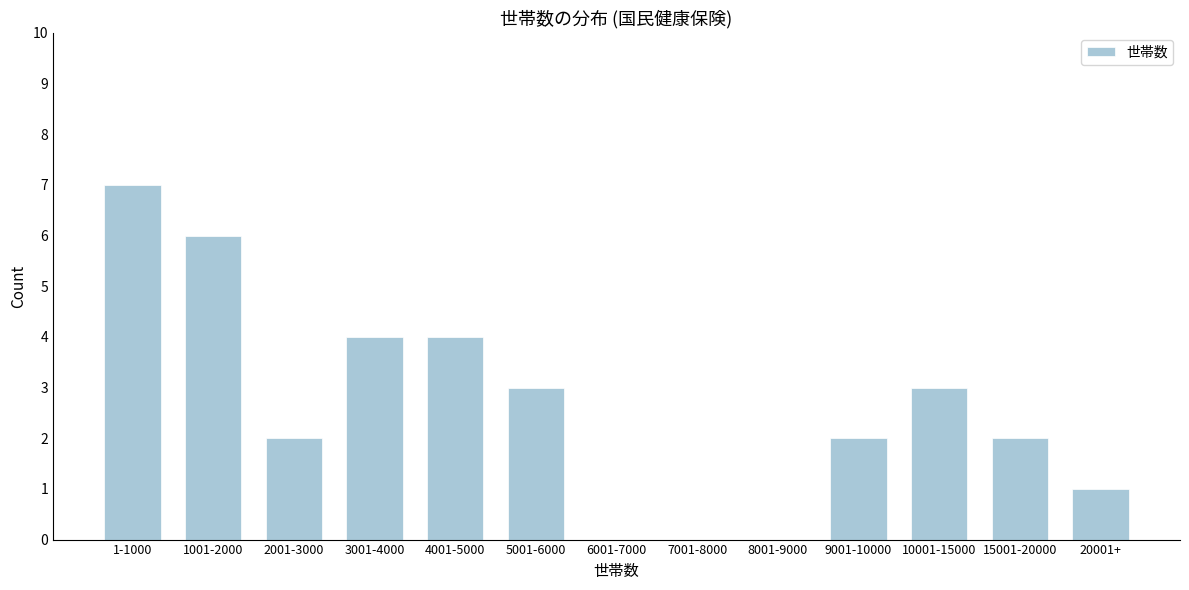

Reading right to left, transcribe all the data shown in this chart.

20001+=1	15001-20000=2	10001-15000=3	9001-10000=2	8001-9000=0	7001-8000=0	6001-7000=0	5001-6000=3	4001-5000=4	3001-4000=4	2001-3000=2	1001-2000=6	1-1000=7